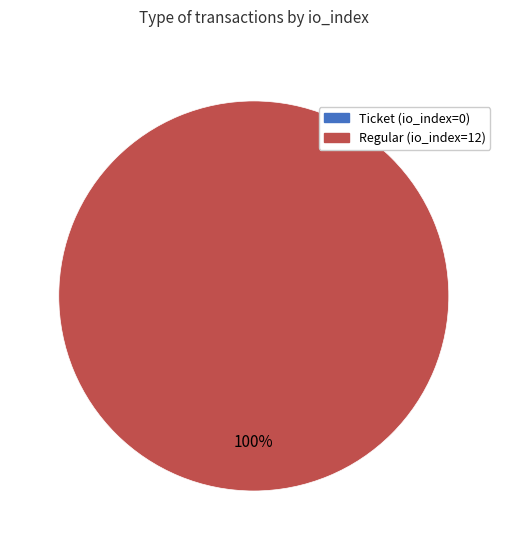

To the nearest percent, what percentage of the pie is Regular (io_index=12)?

100%